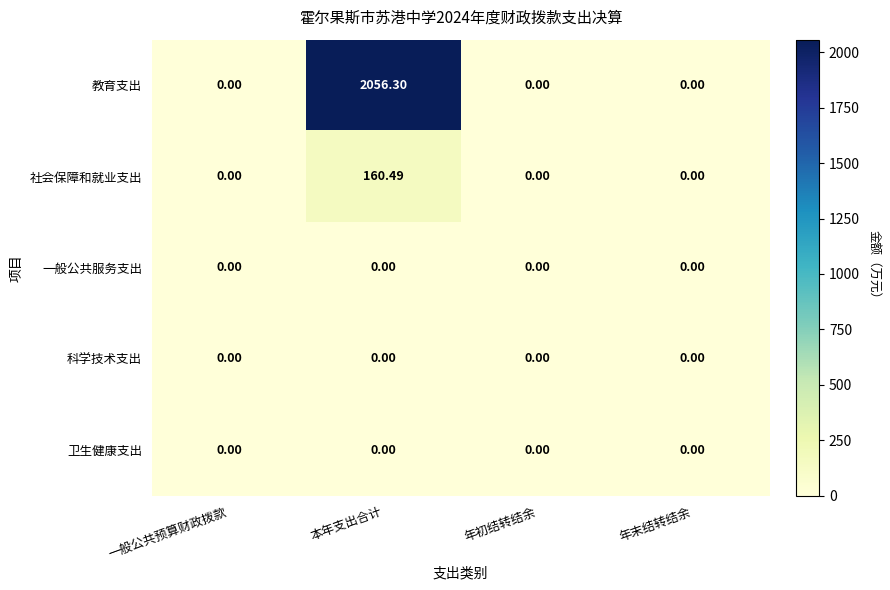

Which series has the largest range (max minus min)?

教育支出